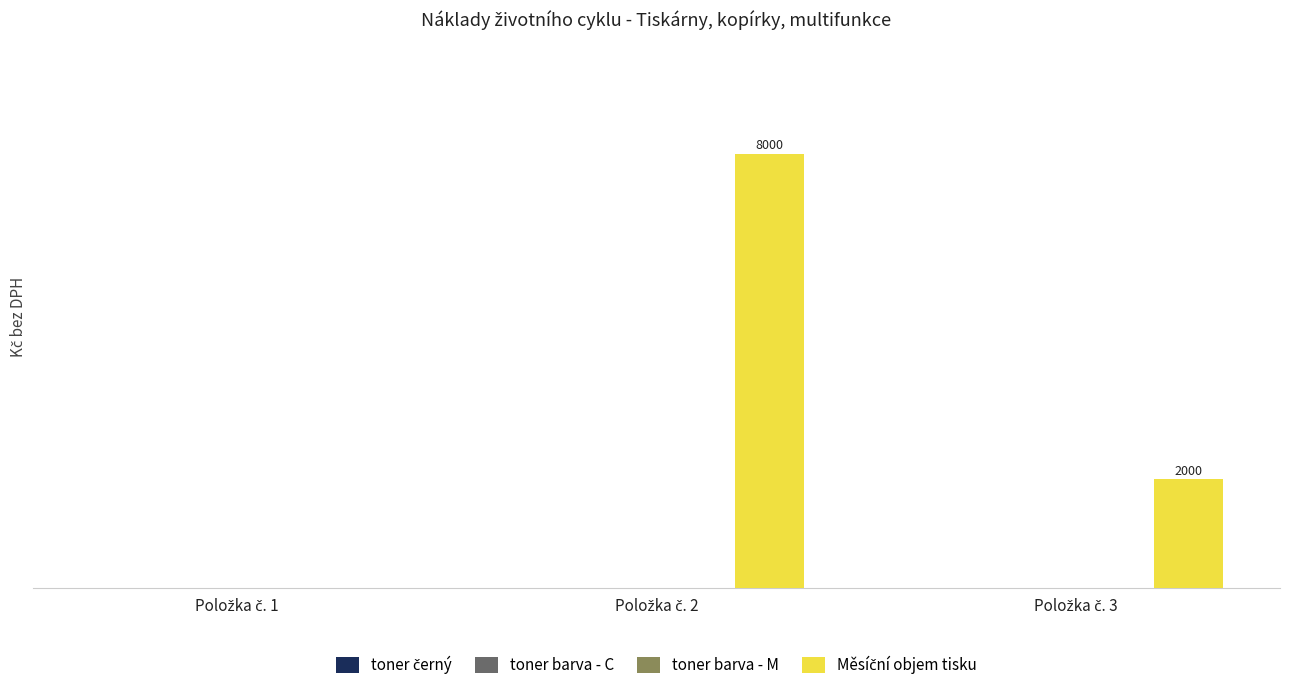

Are the bars horizontal?

No